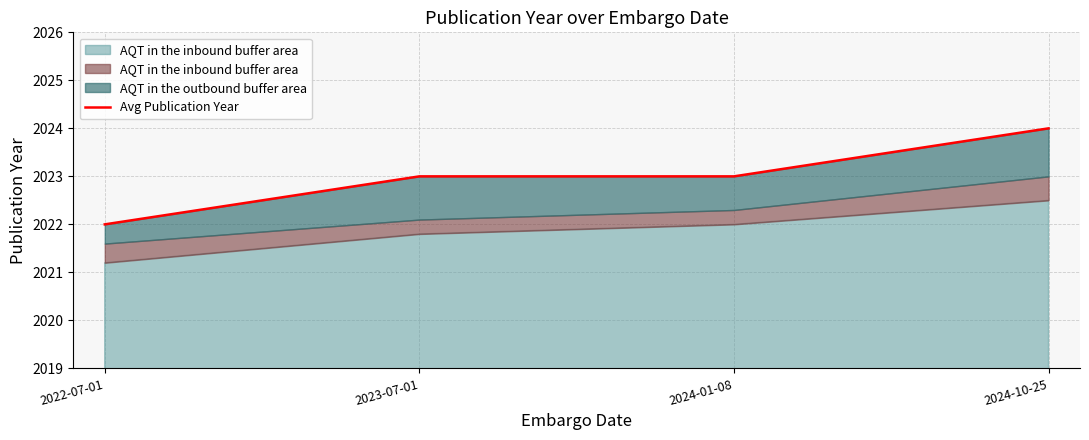

What is the label of the 1st point from the right?

2024-10-25